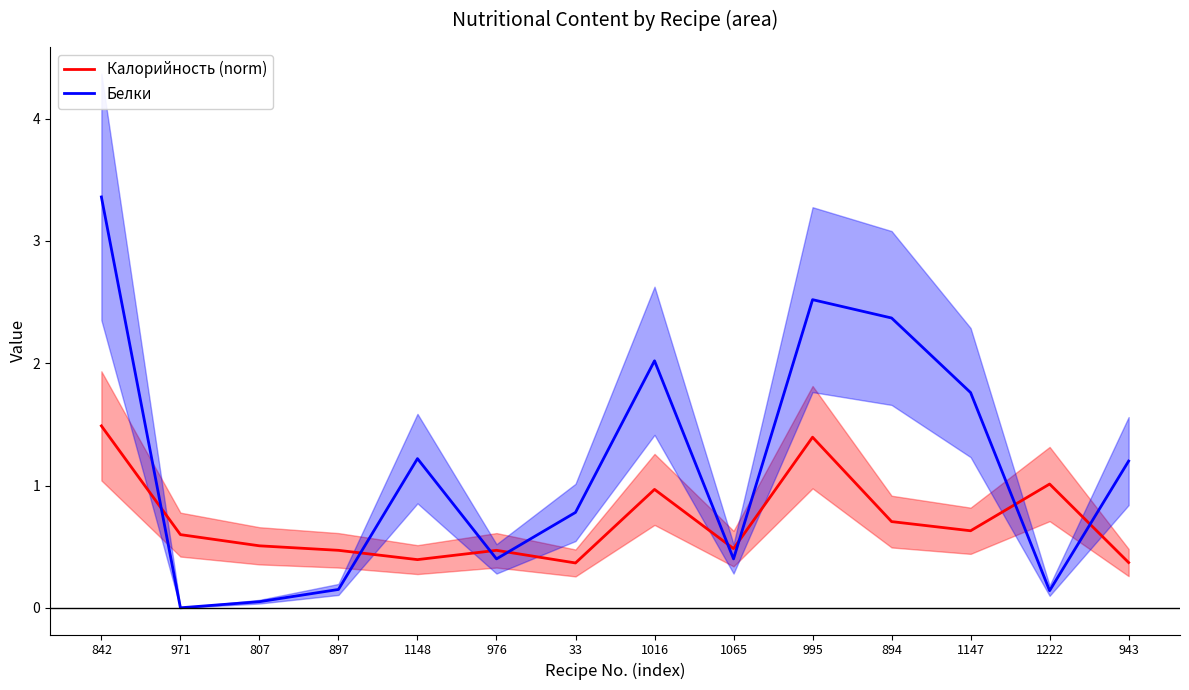

List the series in order of their overall mean, lowest first.

Калорийность (norm), Белки